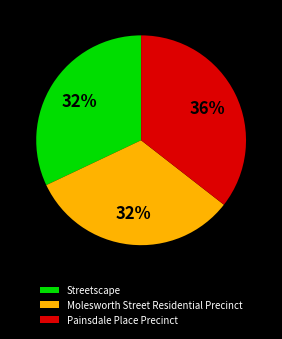

Which slice is the largest?

Painsdale Place Precinct